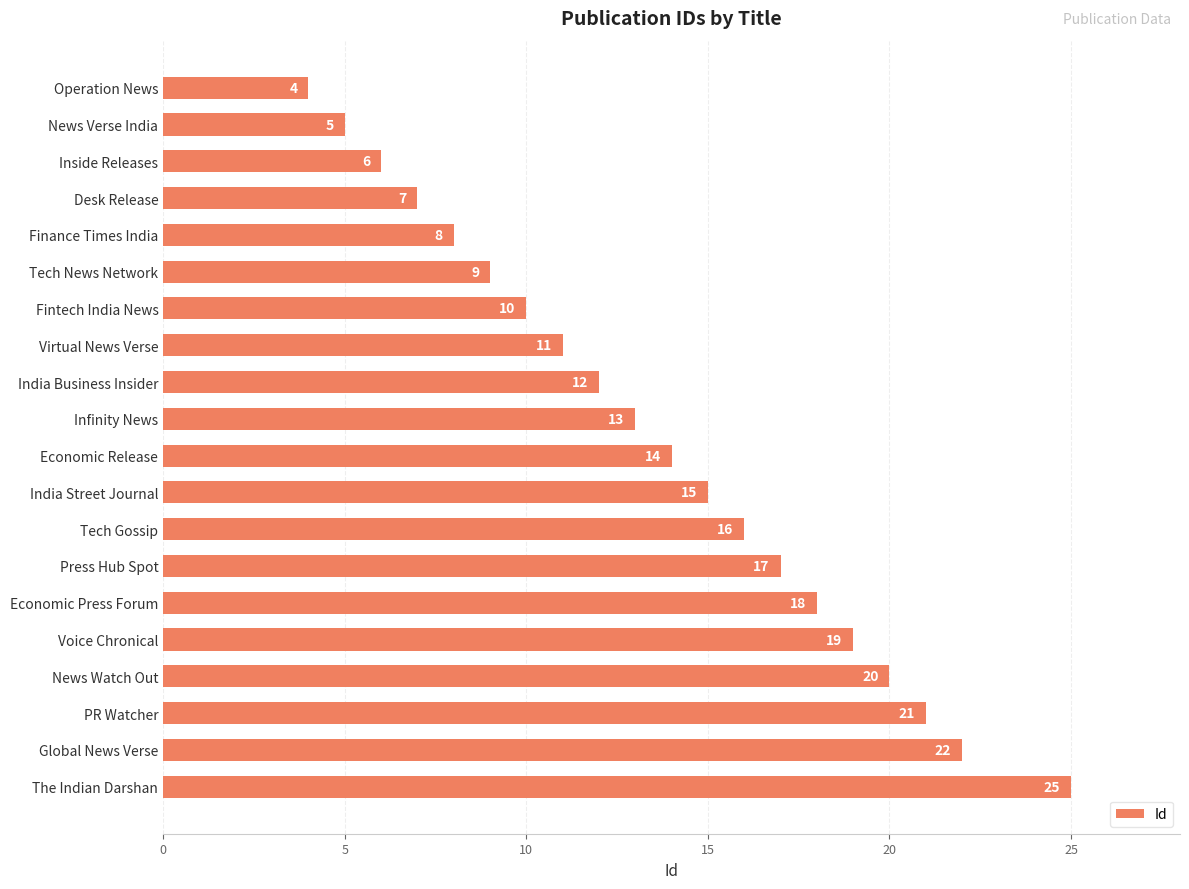

The chart shows a value of 12 at India Business Insider. True or false?

True